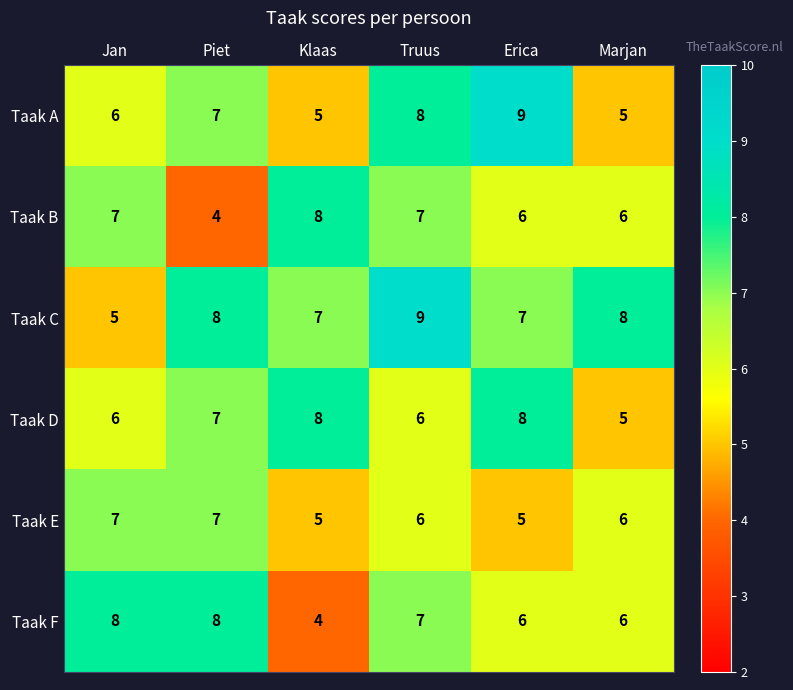

What is the difference between the maximum and minimum values in the Taak F series?

4